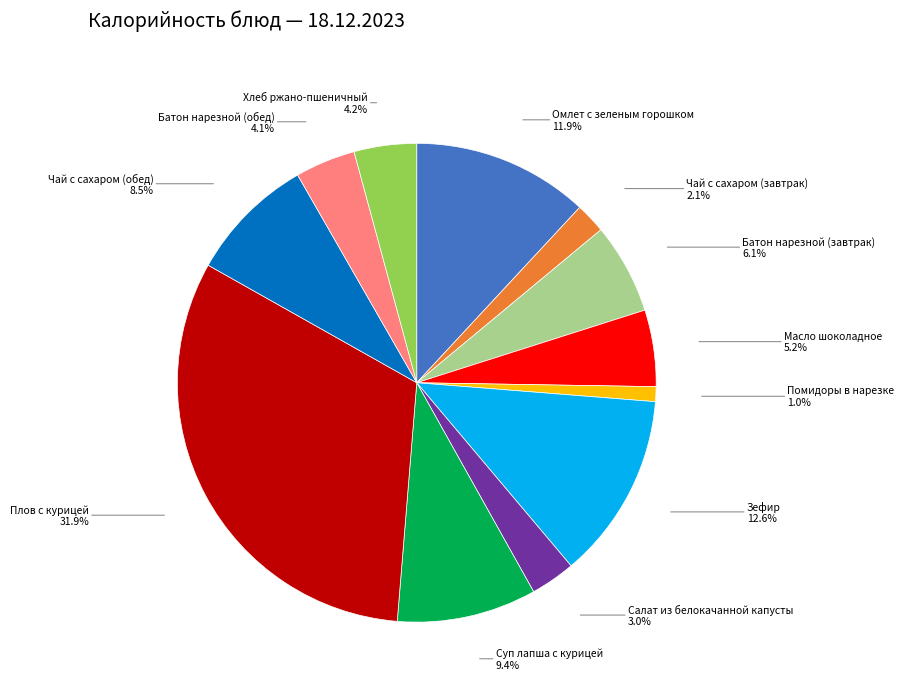

Is there a majority slice in this chart?

No